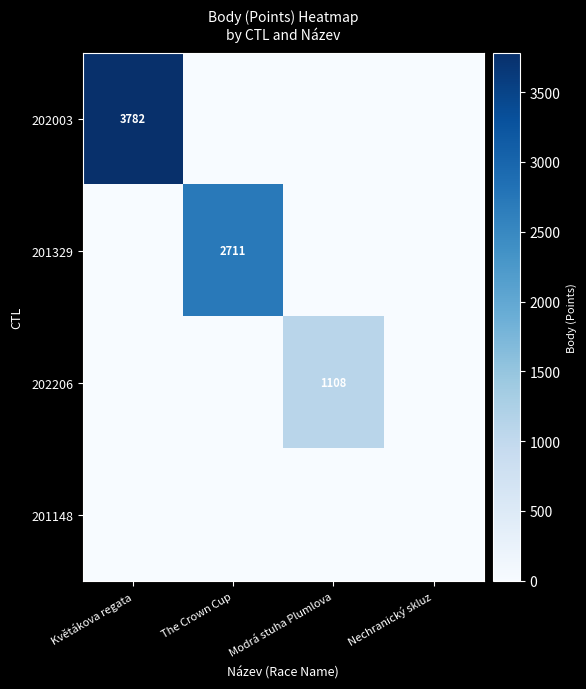

The 201329 series shows 3851 at The Crown Cup. True or false?

False